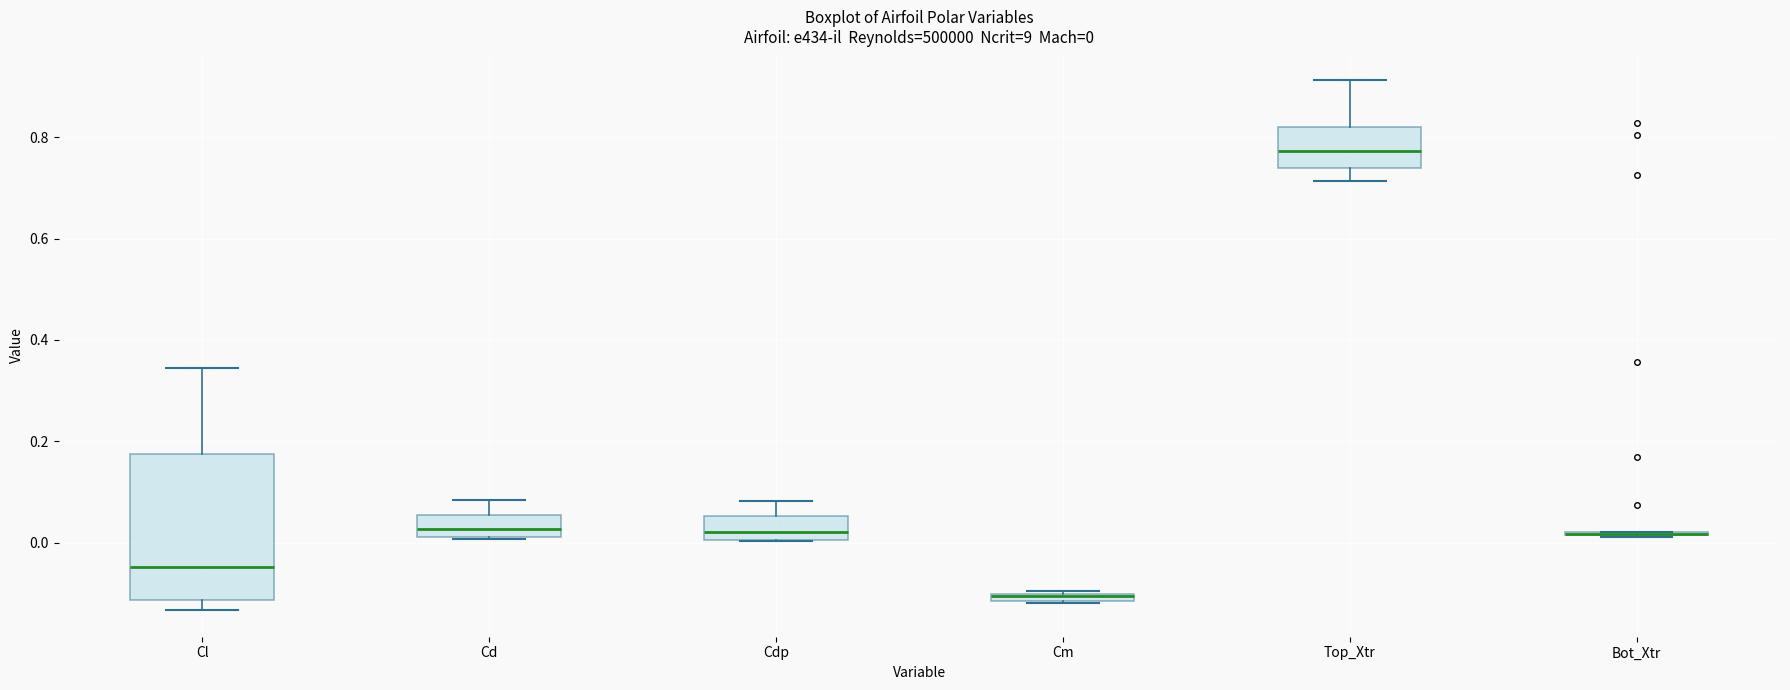

Which box is the tallest, from its lower edge to its upper edge?

Cl